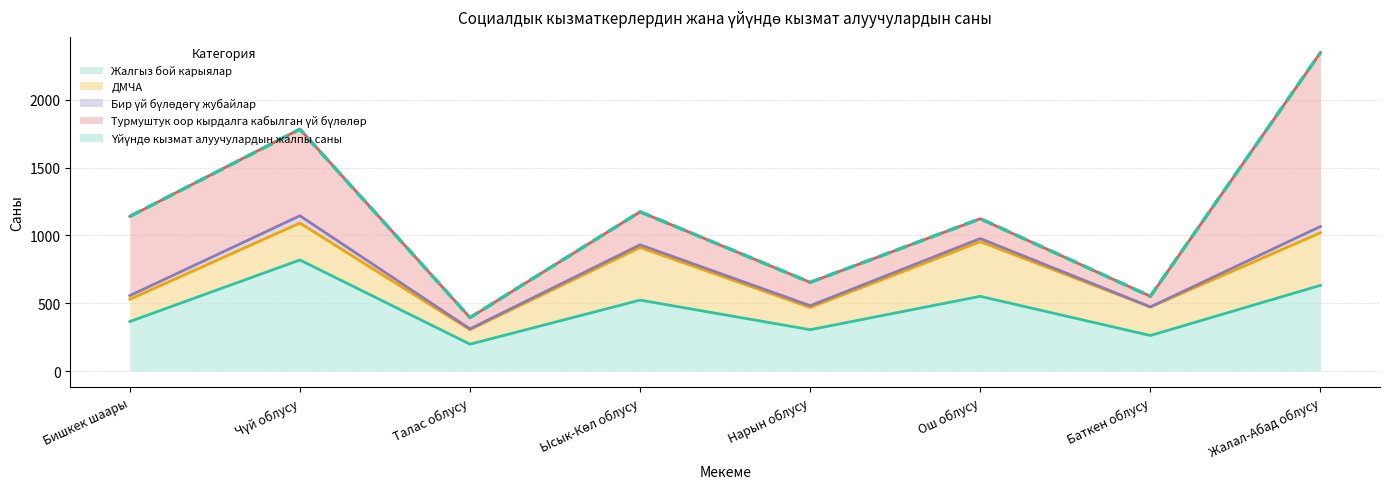

Where is the first local maximum for ДМЧА?

Чүй облусу